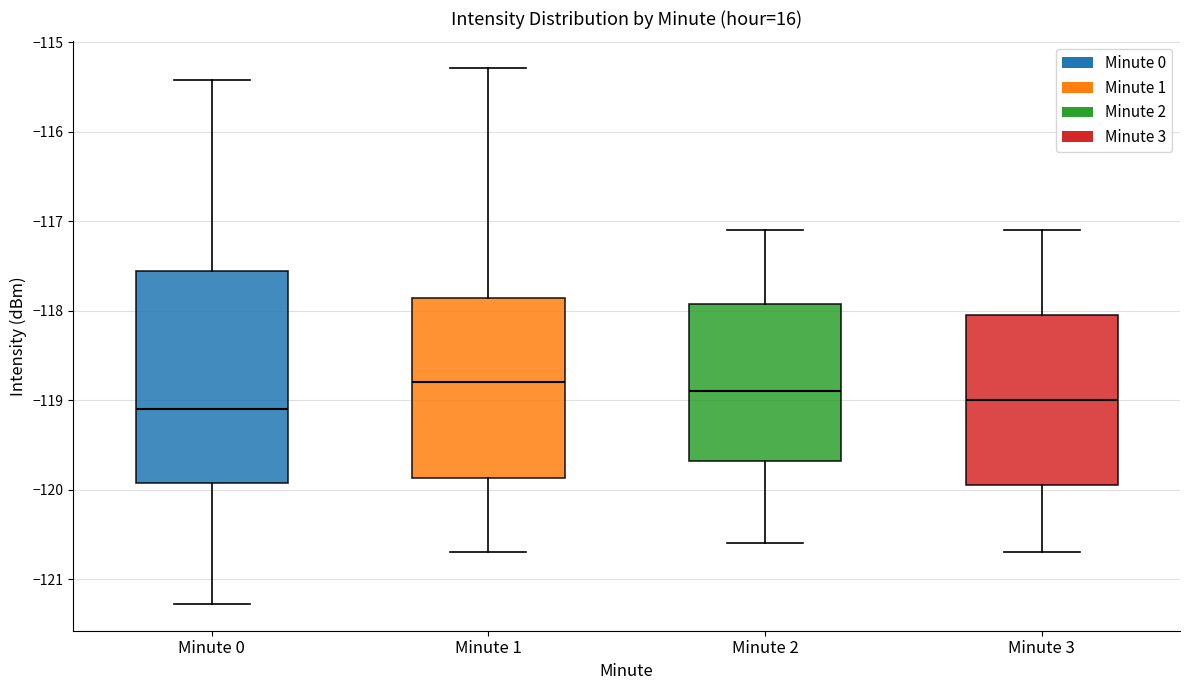

Reading left to right, read every box against the y-axis: the position of its median line, the range the box covers, and the ends of its whiskers. The values are not printed on the chart, so give them approximately, as read against the axis.

Minute 0: median -119.1, box -119.9 to -117.6, whiskers -121.3 to -115.4
Minute 1: median -118.8, box -119.9 to -117.9, whiskers -120.7 to -115.3
Minute 2: median -118.9, box -119.7 to -117.9, whiskers -120.6 to -117.1
Minute 3: median -119.0, box -119.9 to -118.0, whiskers -120.7 to -117.1